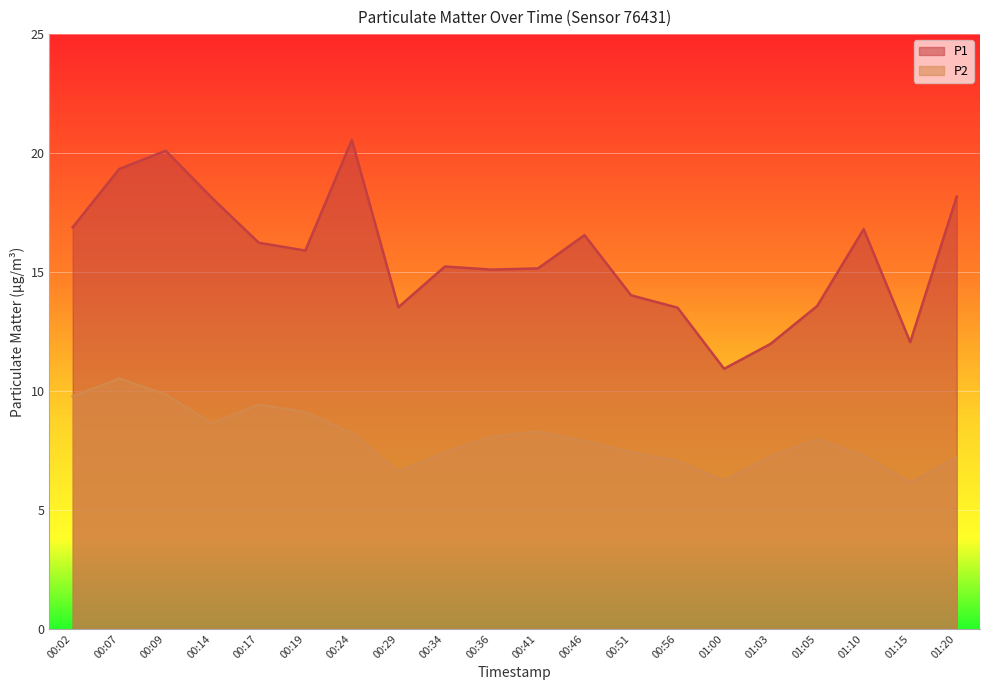

Where is the first local minimum for P2?

00:14